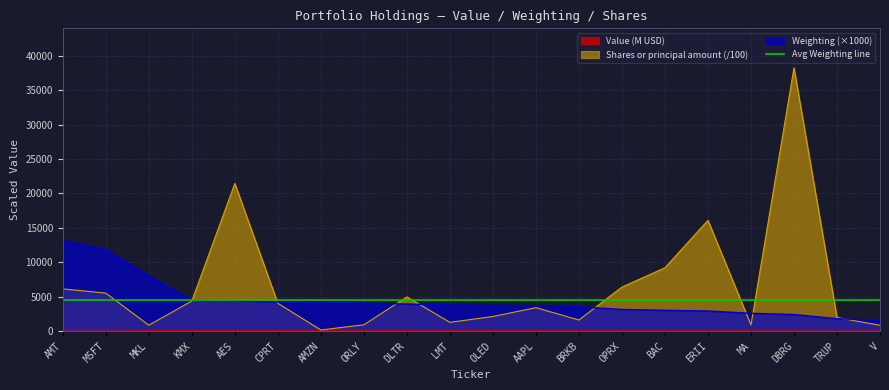

The Shares or principal amount series shows 4296.1 at ERII. True or false?

False